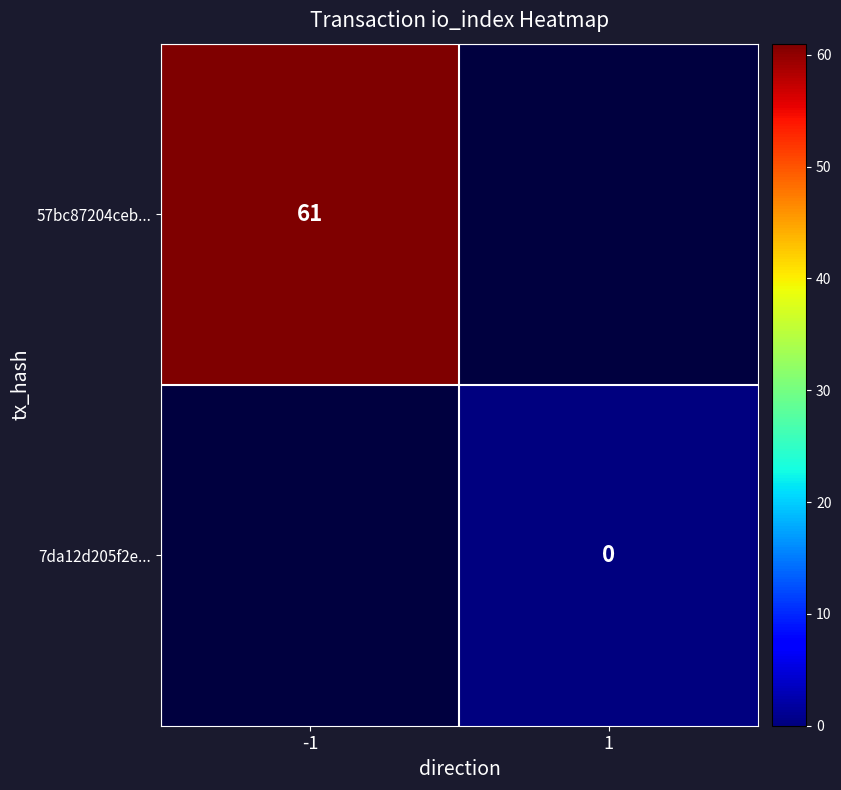

Is it true that 57bc87204ceb... equals 61 at -1?

True